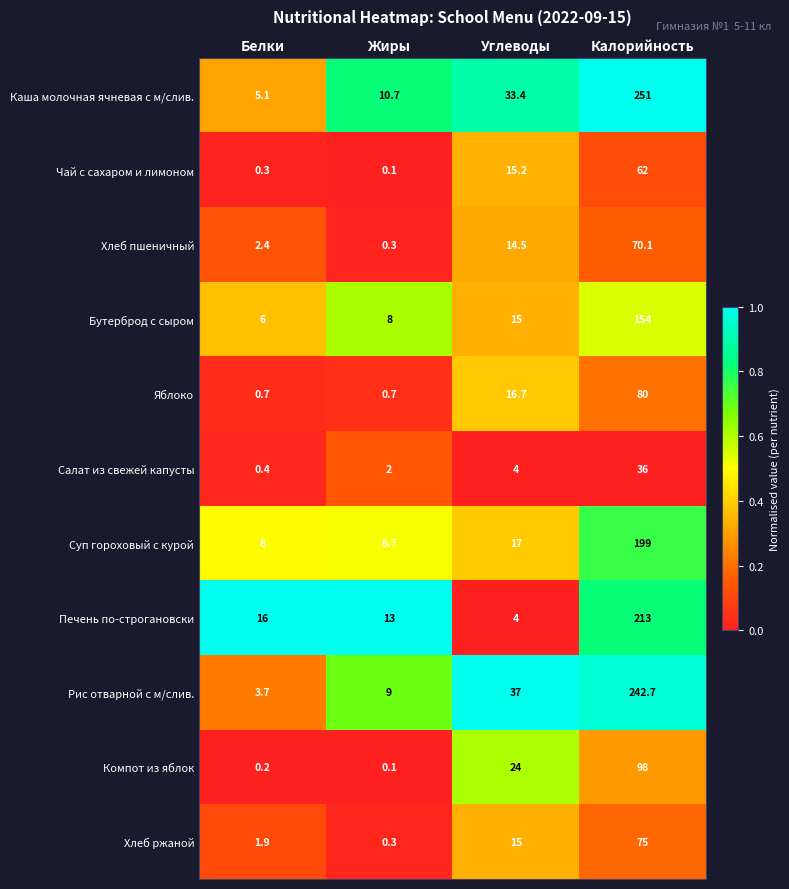

What is the average value of the Хлеб ржаной series?

23.1